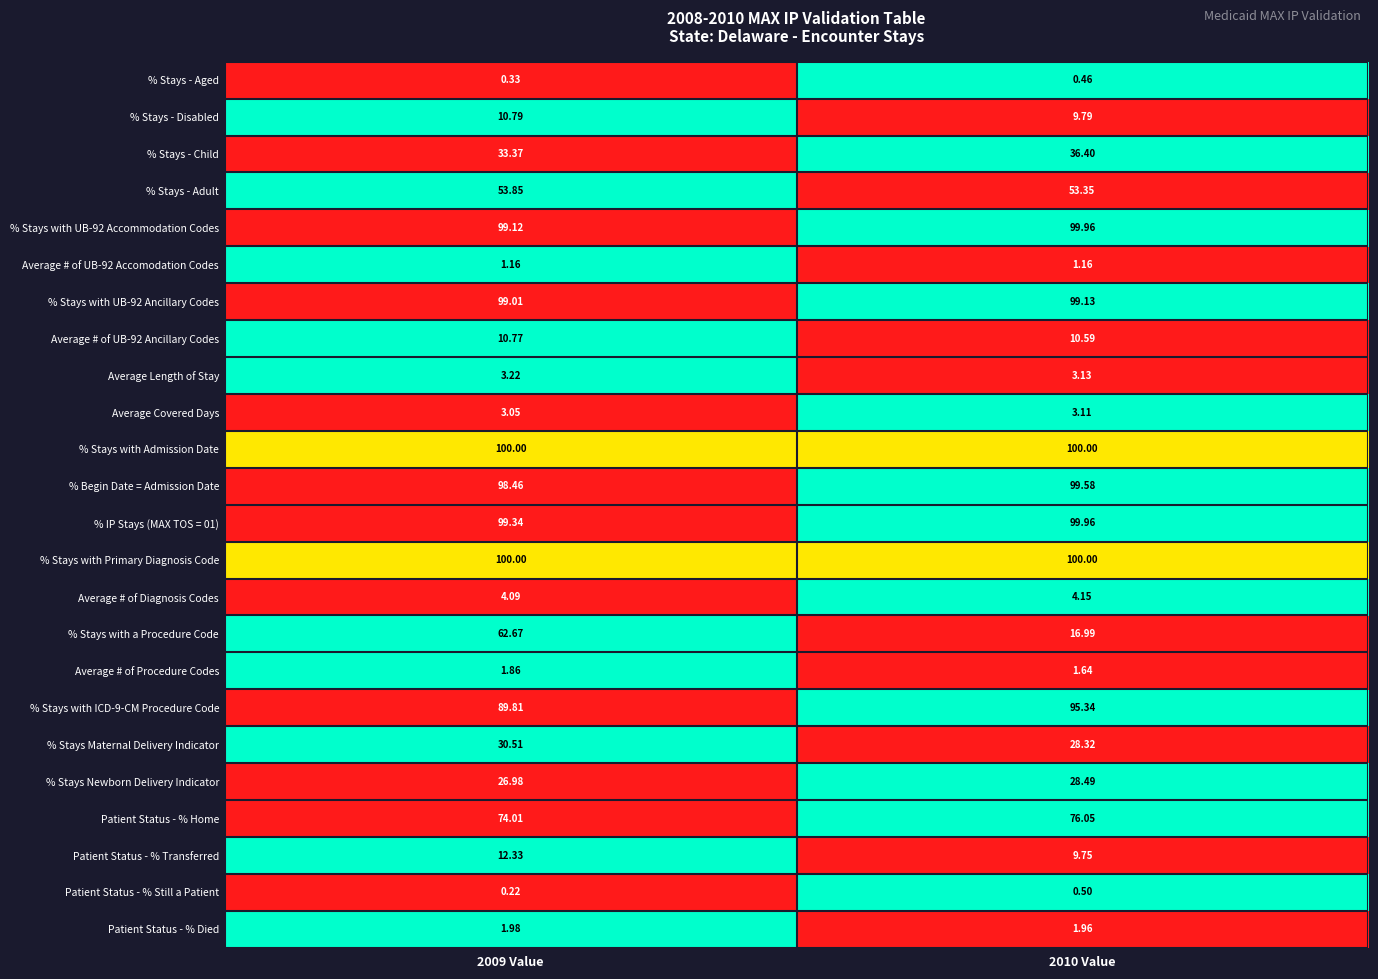

Which series has the largest range (max minus min)?

% Stays with a Procedure Code